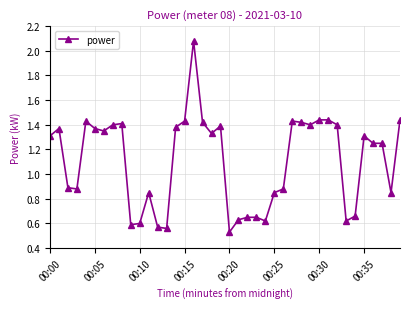

What is the sum of all values?

44.3